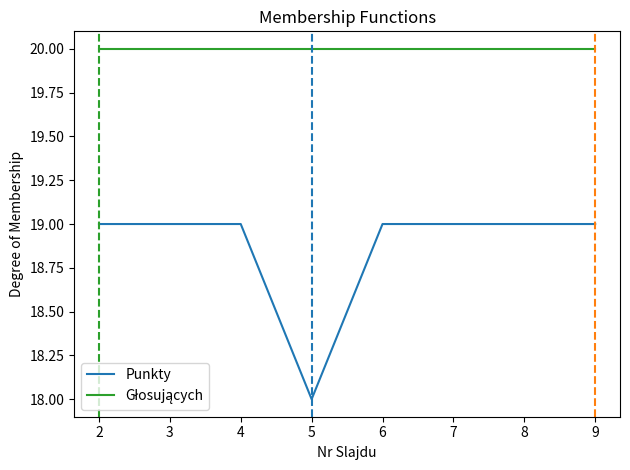

What is the total value across all series at 4?

39